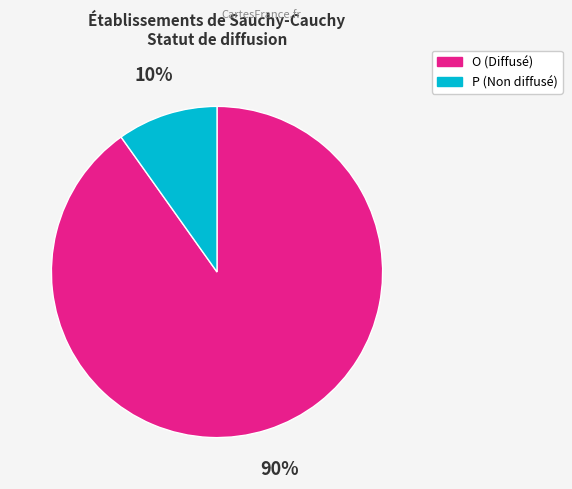

Does O represent more than half of the total?

Yes